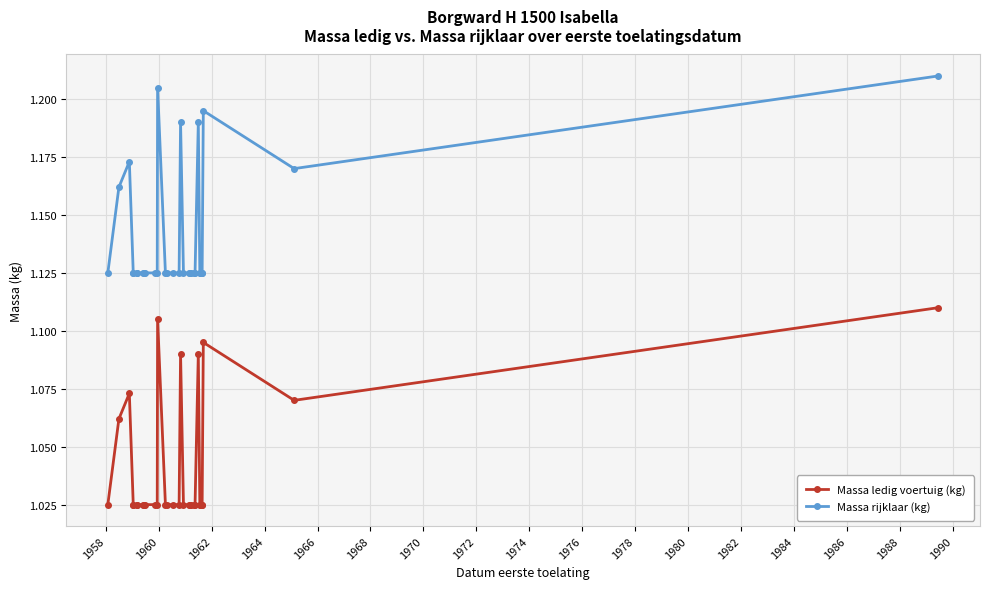

Is the value of Massa ledig voertuig (kg) at 19 greater than the value of Massa rijklaar (kg) at 19?

No